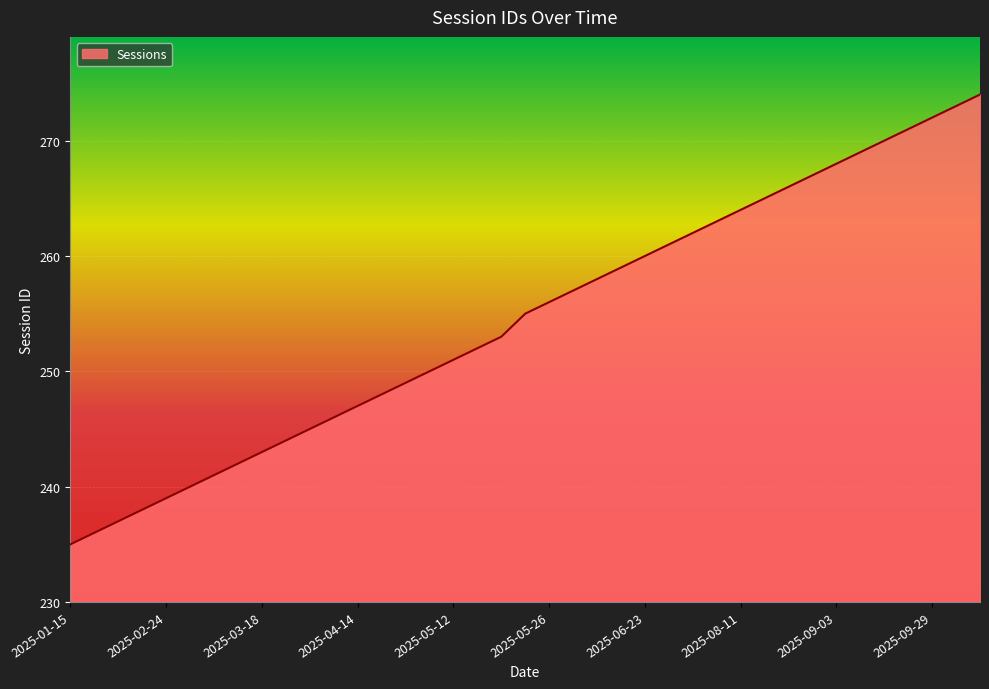

What is the difference between the maximum and minimum values?

39